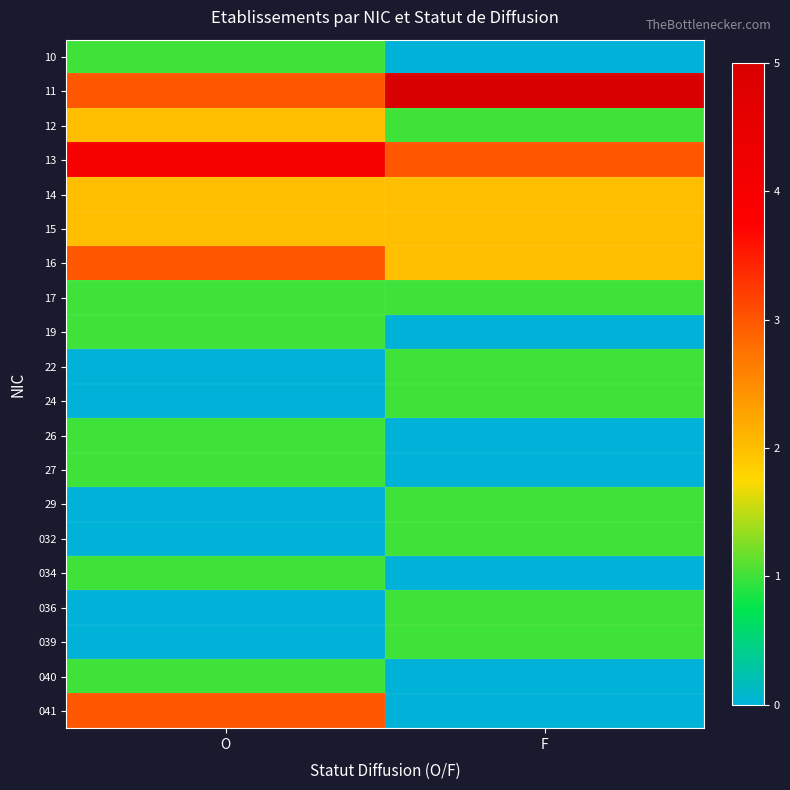

At which category does the chart reach its minimum across all series?

F